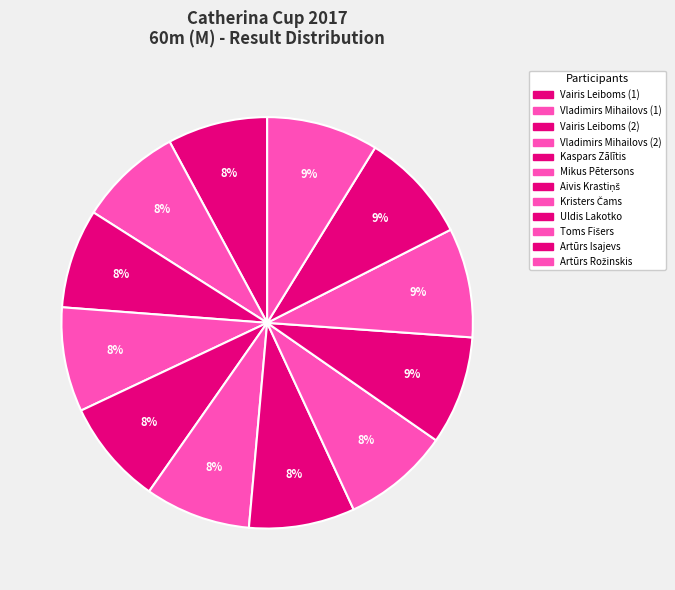

Rank the categories by value from highest to lowest.

Artūrs Rožinskis, Artūrs Isajevs, Toms Fišers, Uldis Lakotko, Kristers Čams, Aivis Krastiņš, Mikus Pētersons, Kaspars Zālītis, Vladimirs Mihailovs (2), Vladimirs Mihailovs (1), Vairis Leiboms (1), Vairis Leiboms (2)